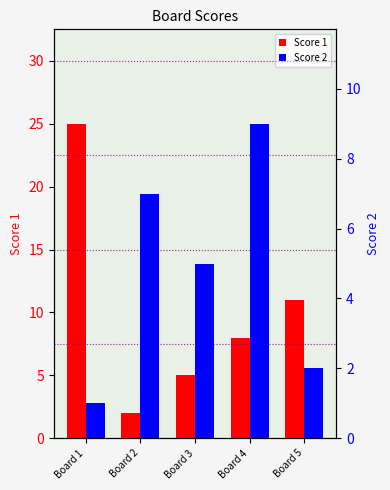

What are all the series names shown in the legend?

Score 1, Score 2